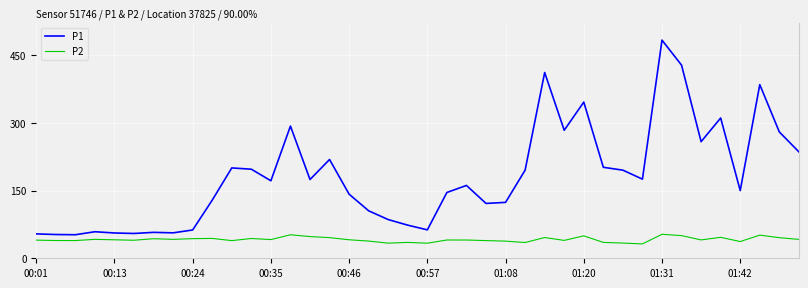

How many interior local peaks does the P1 series have?

11